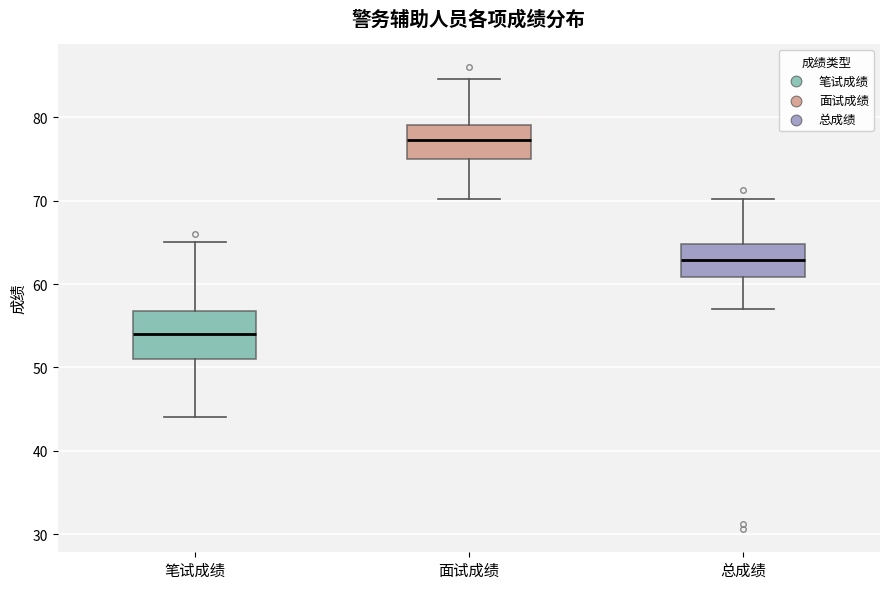

Which box is the tallest, from its lower edge to its upper edge?

笔试成绩